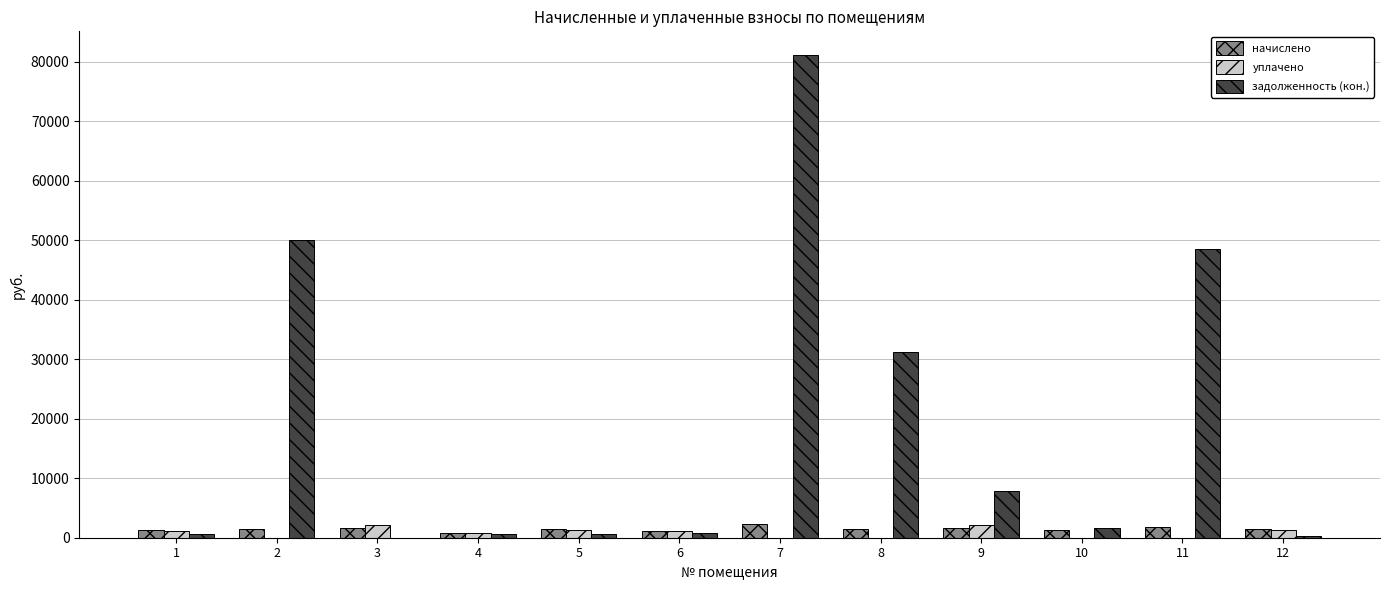

What is the greatest value displayed?

81044.2